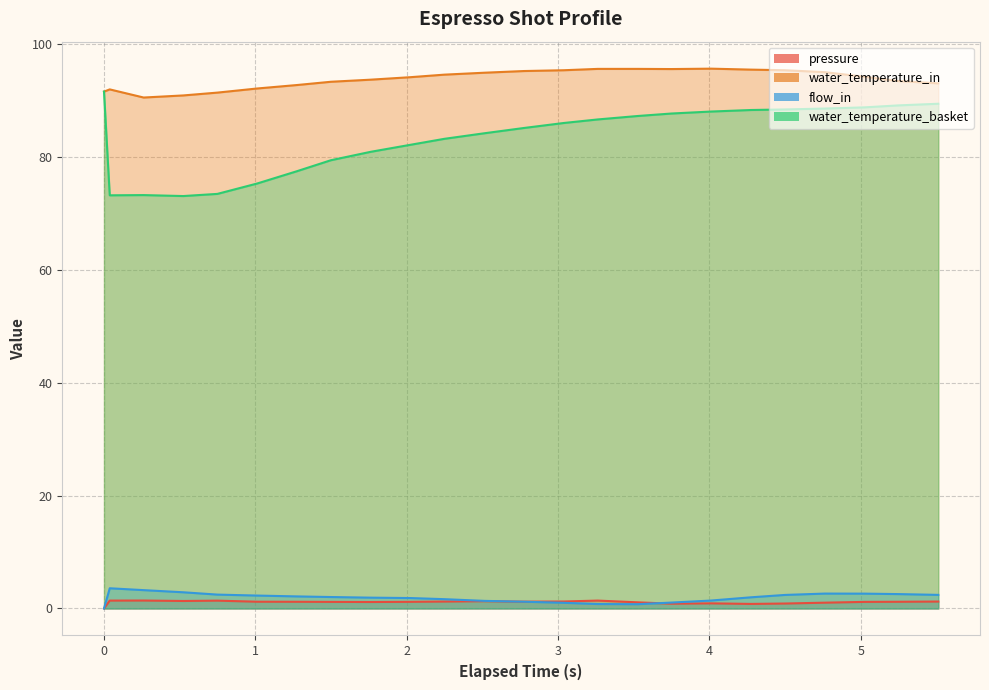

What are all the series names shown in the legend?

pressure, water_temperature_in, flow_in, water_temperature_basket